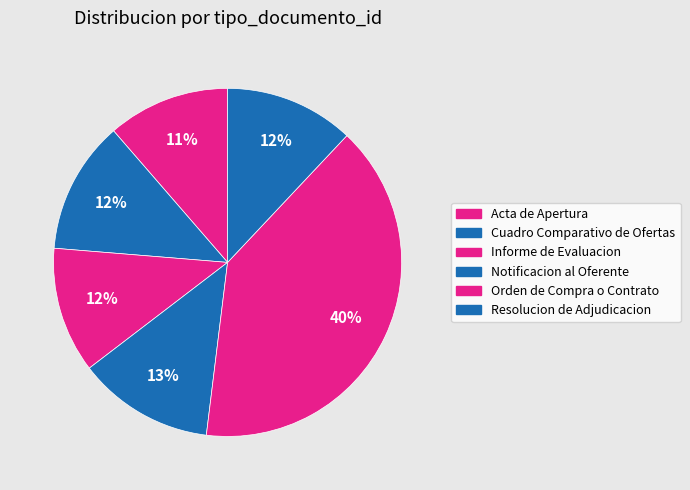

What is the largest slice in the pie chart?

Orden de Compra o Contrato